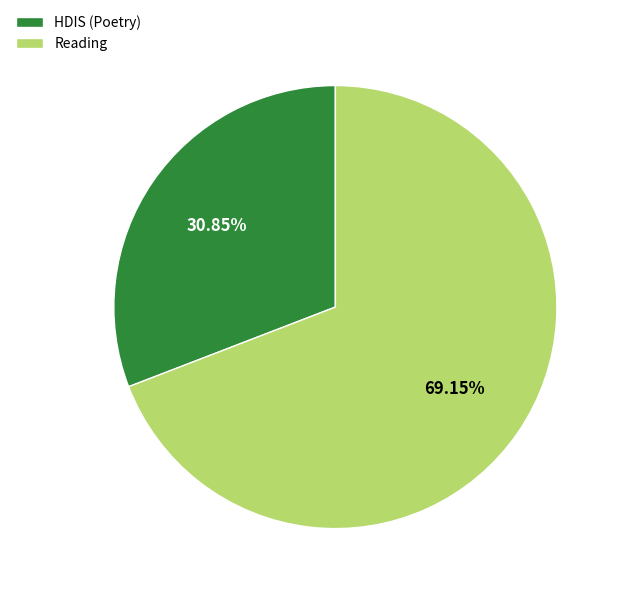

To the nearest percent, what portion does HDIS (Poetry) represent?

31%